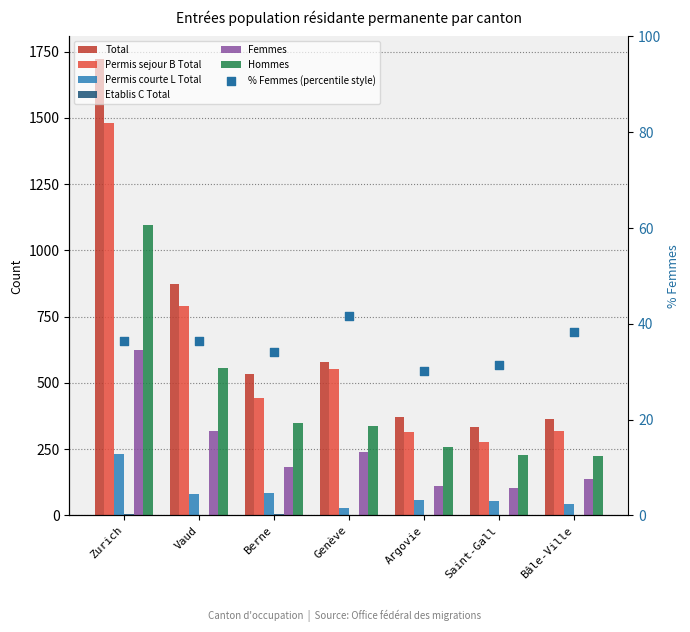

What is the total value across all series at Vaud?

2625